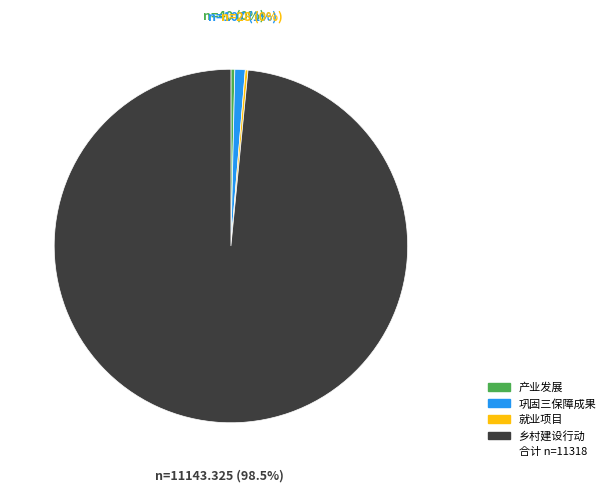

Does any single category account for the majority?

Yes